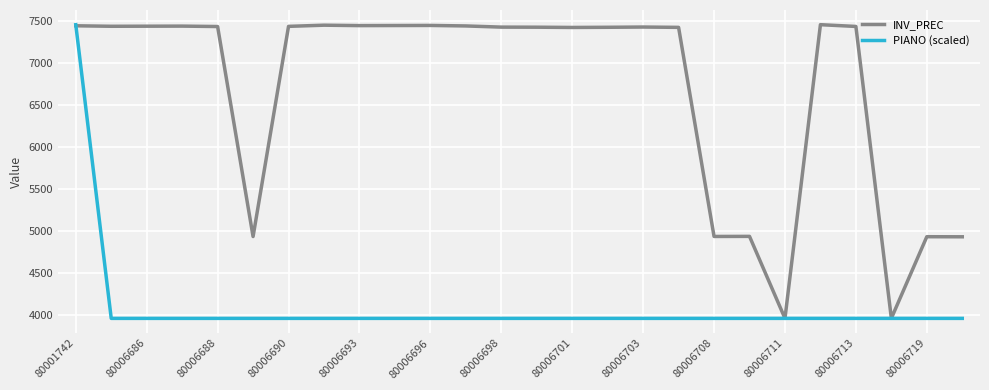

What are all the series names shown in the legend?

INV_PREC, PIANO (scaled)